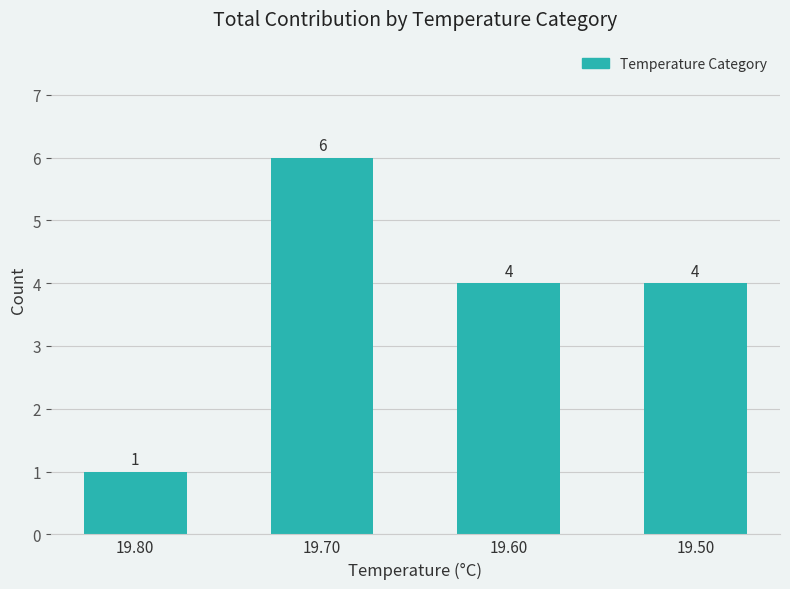

How many series are shown in this chart?

1